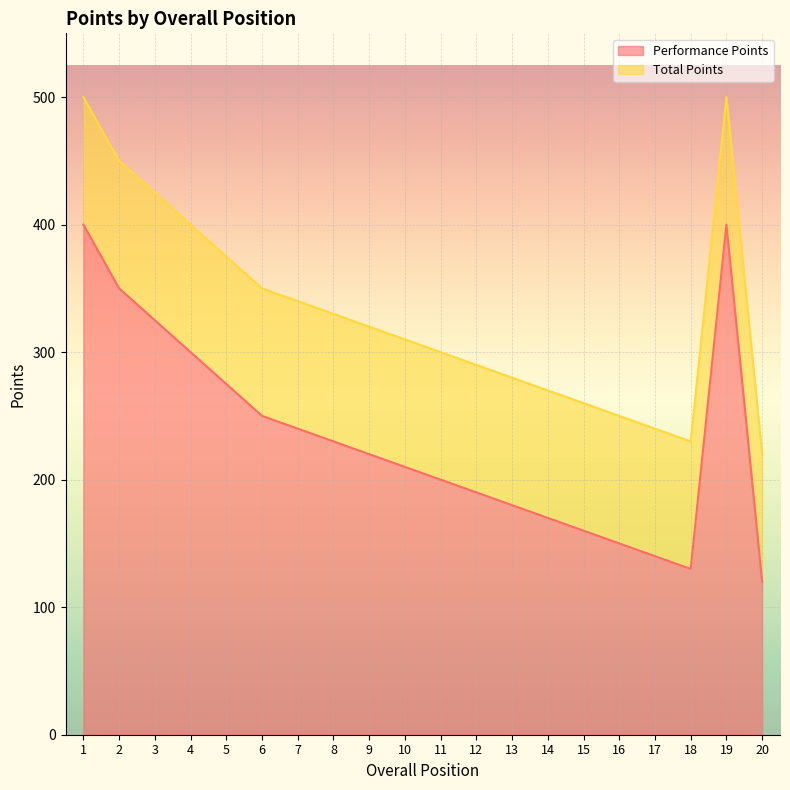

What is the value of the Performance Points point at the 2nd from the left?

350